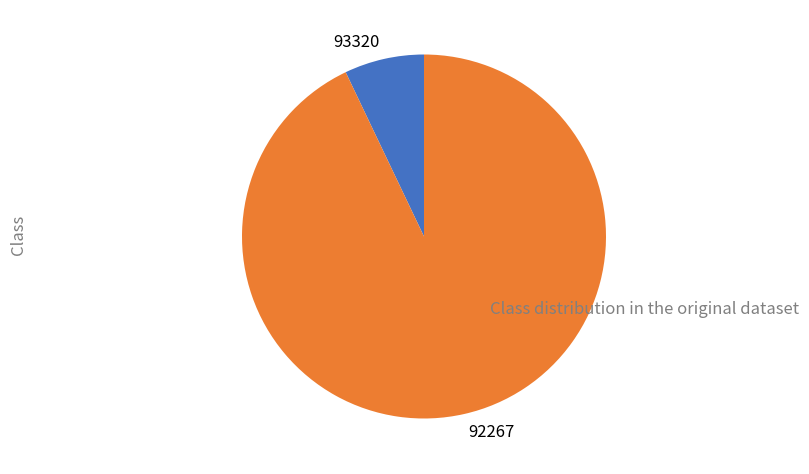

Is 92267 the majority of the pie?

Yes